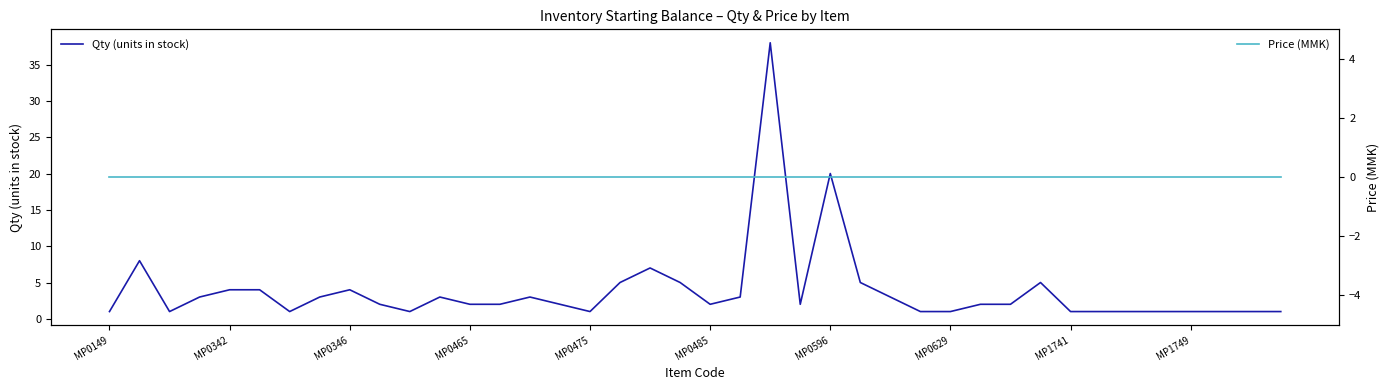

Is it true that Qty (units in stock) equals 3 at 30?

False